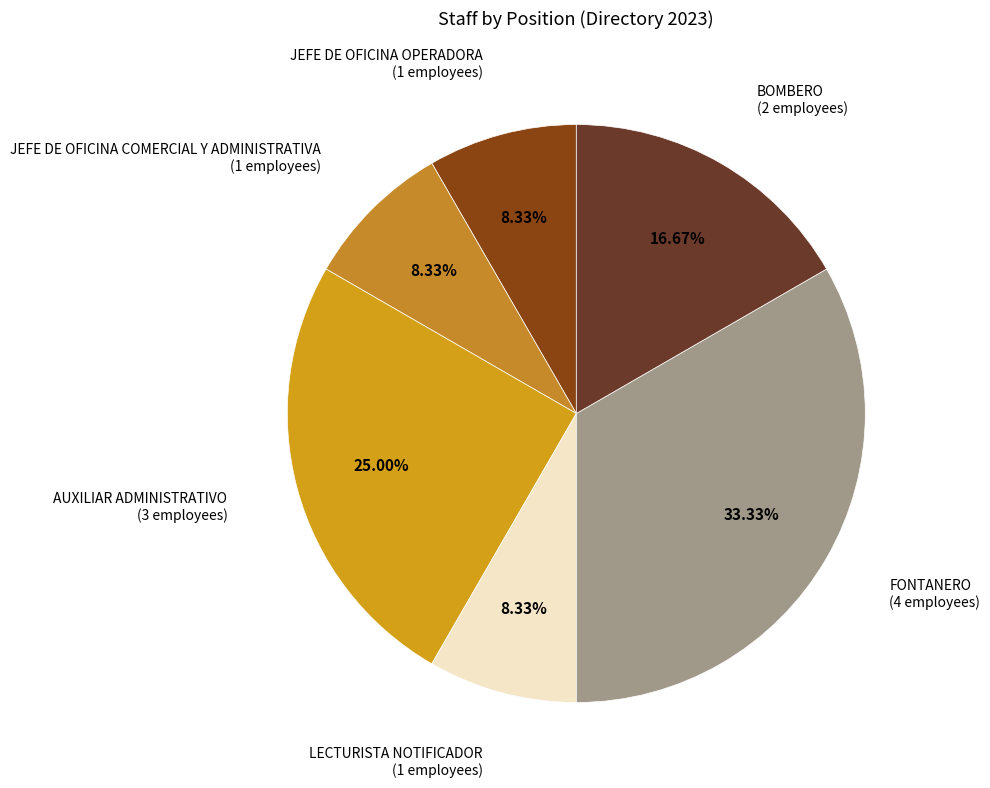

Count the number of slices in the pie.

6